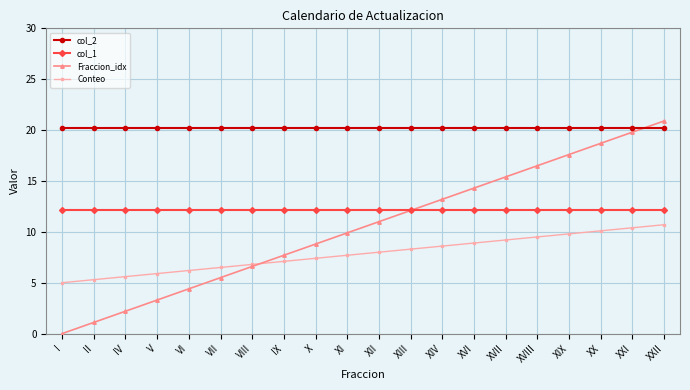

Rank the series by their maximum value, from lowest to highest.

Conteo, col_1, col_2, Fraccion_idx